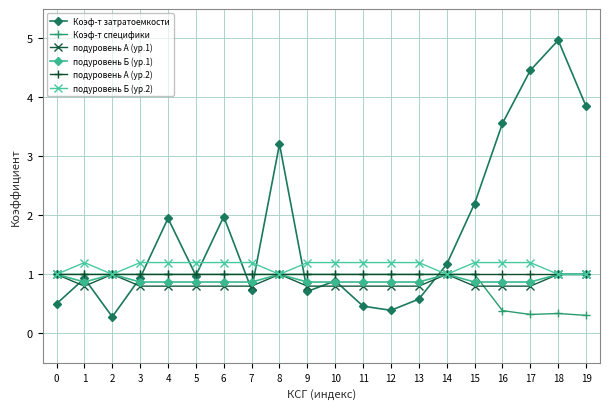

What are all the series names shown in the legend?

Коэф-т затратоемкости, Коэф-т специфики, подуровень А (ур.1), подуровень Б (ур.1), подуровень А (ур.2), подуровень Б (ур.2)